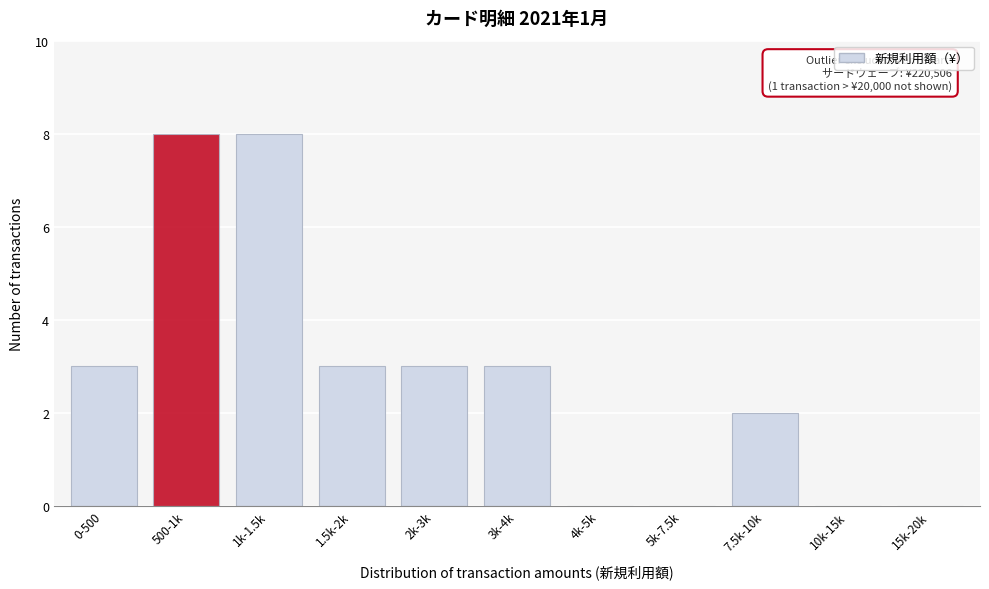

Reading right to left, transcribe all the data shown in this chart.

15k-20k=0	10k-15k=0	7.5k-10k=2	5k-7.5k=0	4k-5k=0	3k-4k=3	2k-3k=3	1.5k-2k=3	1k-1.5k=8	500-1k=8	0-500=3